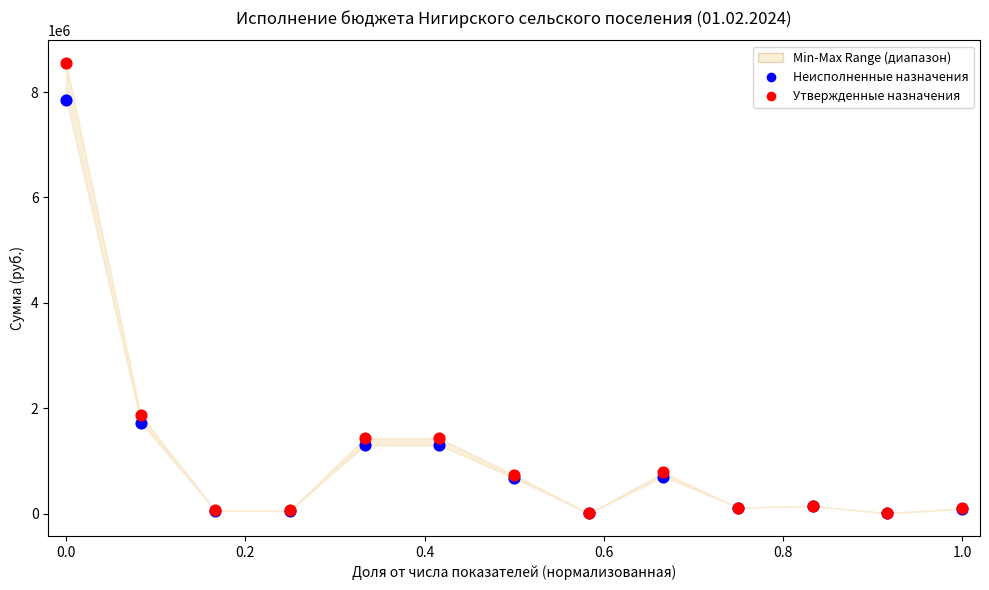

Which series contains the highest Y value?

Утвержденные назначения